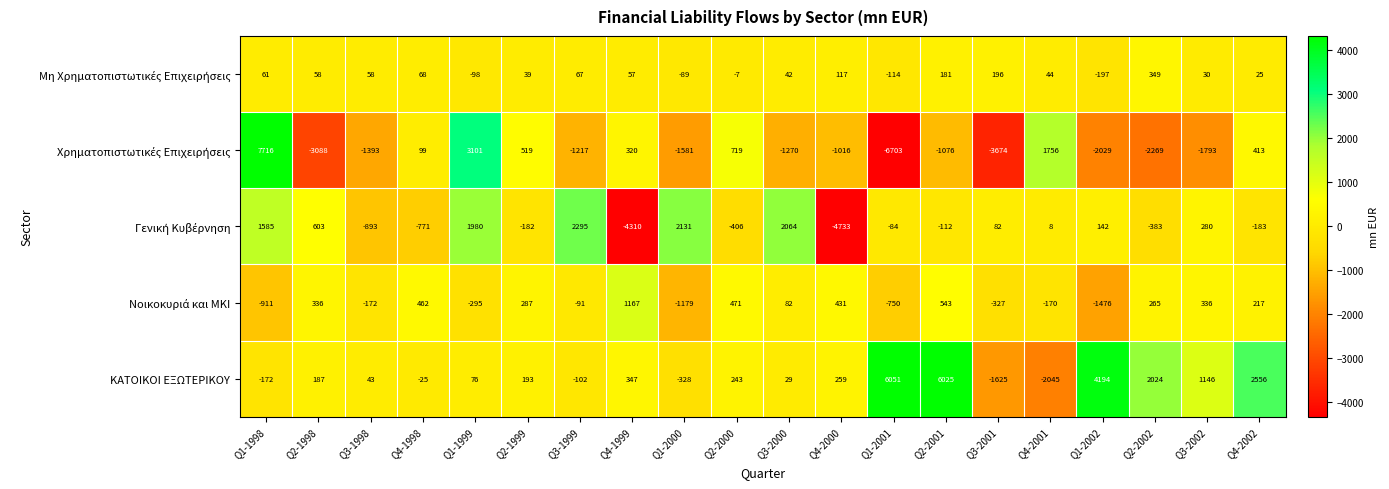

Where is ΚΑΤΟΙΚΟΙ ΕΞΩΤΕΡΙΚΟΥ nearest to the value 2003?

Q2-2002